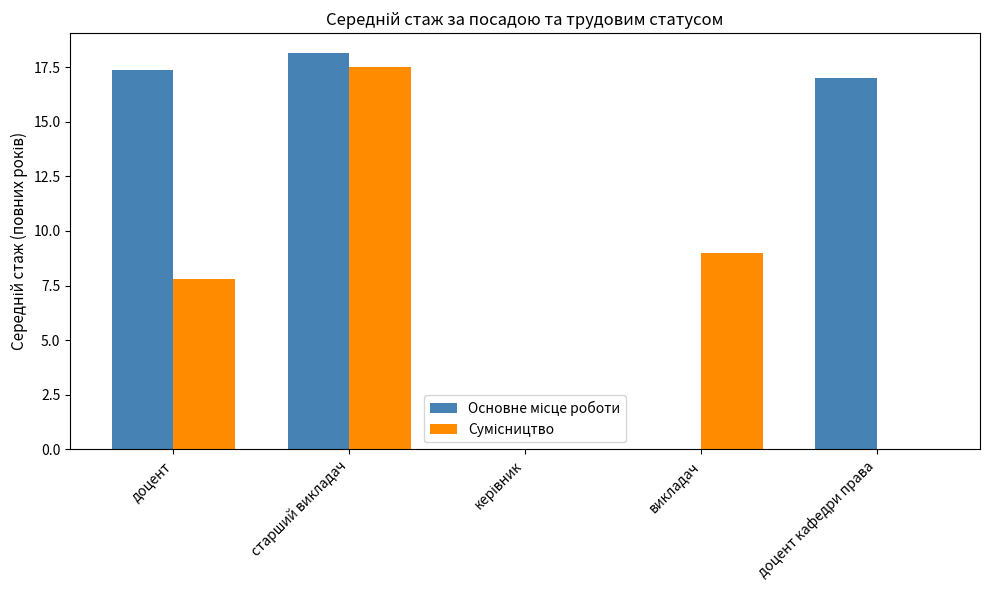

Are the bars grouped side by side (vs. stacked)?

Yes